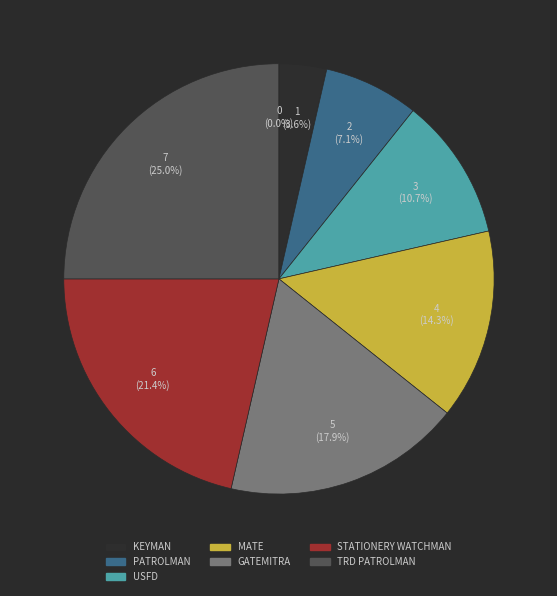

Which slice is the largest?

TRD PATROLMAN